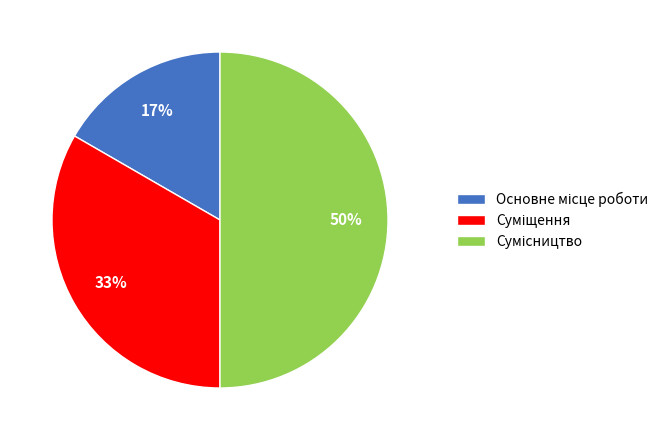

To the nearest percent, what is the difference between the largest and smallest slice percentages?

33%